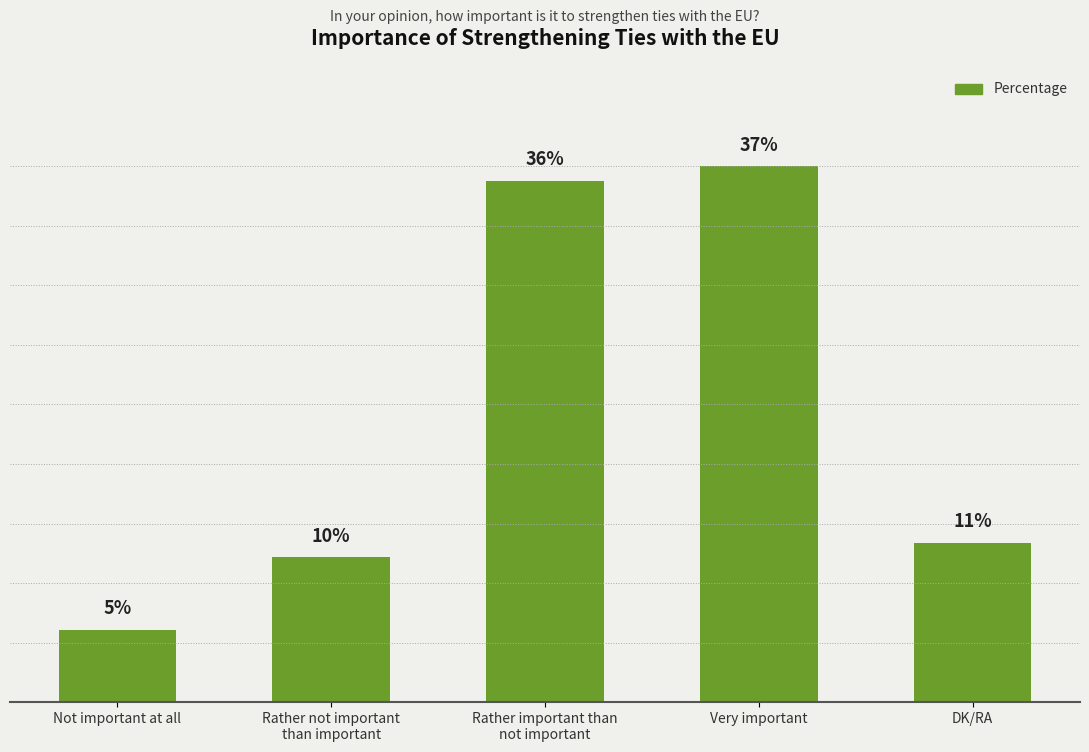

At which label does the data first exceed 11?

Rather important than
not important